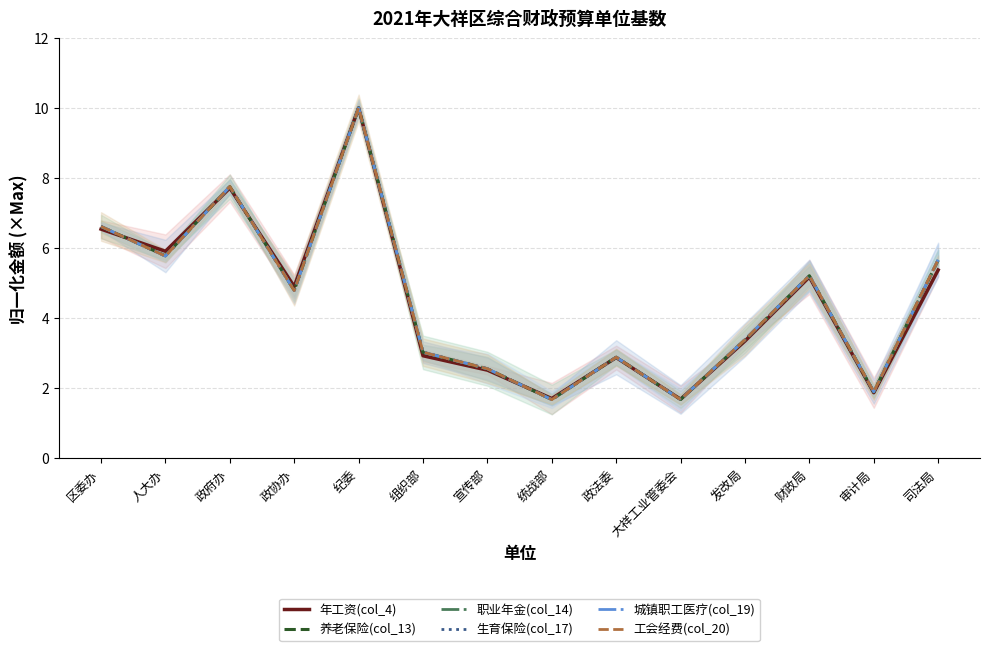

How many values in the 城镇职工医疗(col_19) series are below 4?

7